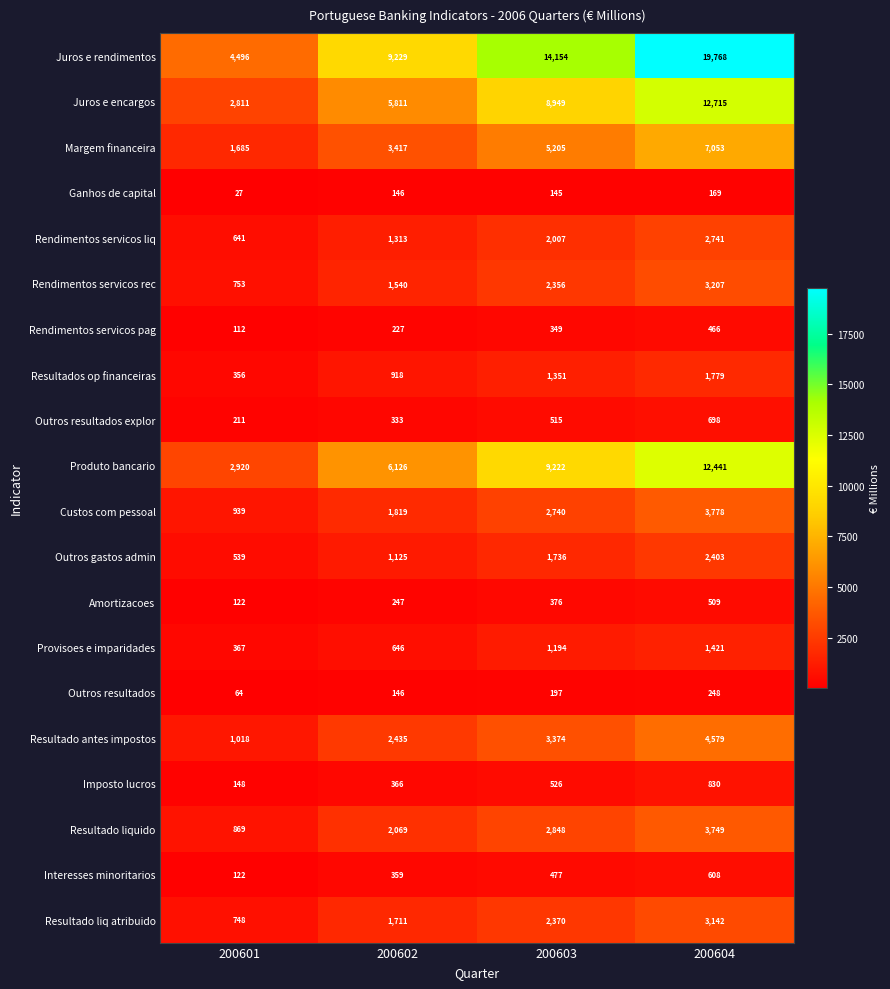

Which series changed the most between 200603 and 200604?

Juros e rendimentos